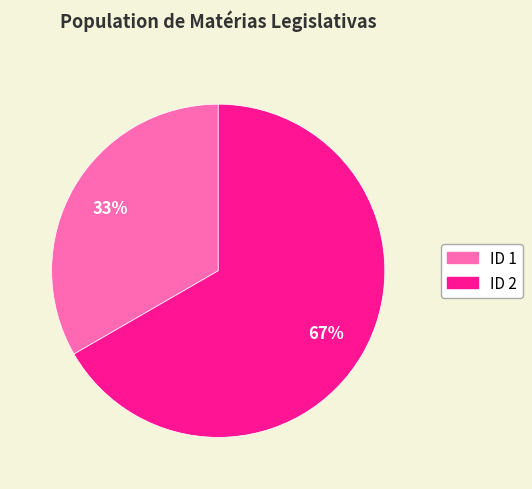

What is the ratio of the value at ID 2 to the value at ID 1?

2.0